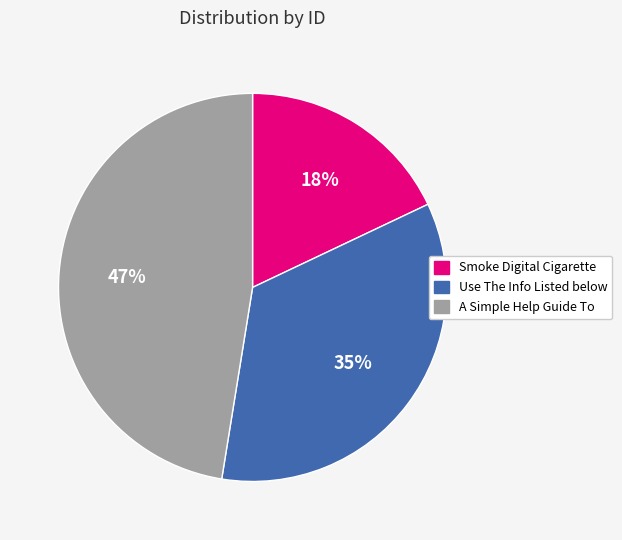

Which slice is the largest?

A Simple Help Guide To